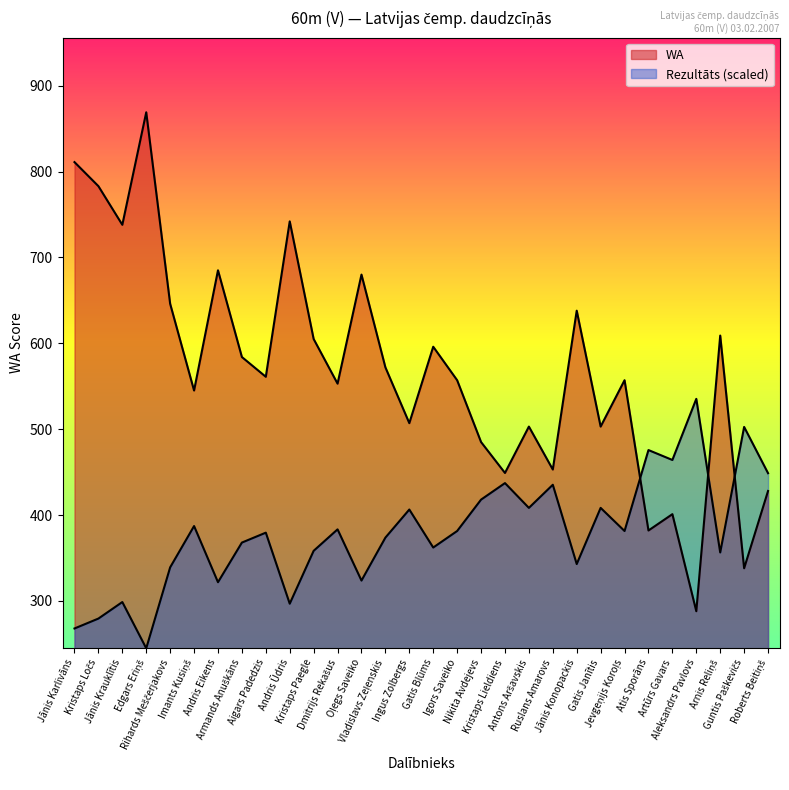

Which category has the highest value in the Rezultāts series?

Aleksandrs Pavlovs